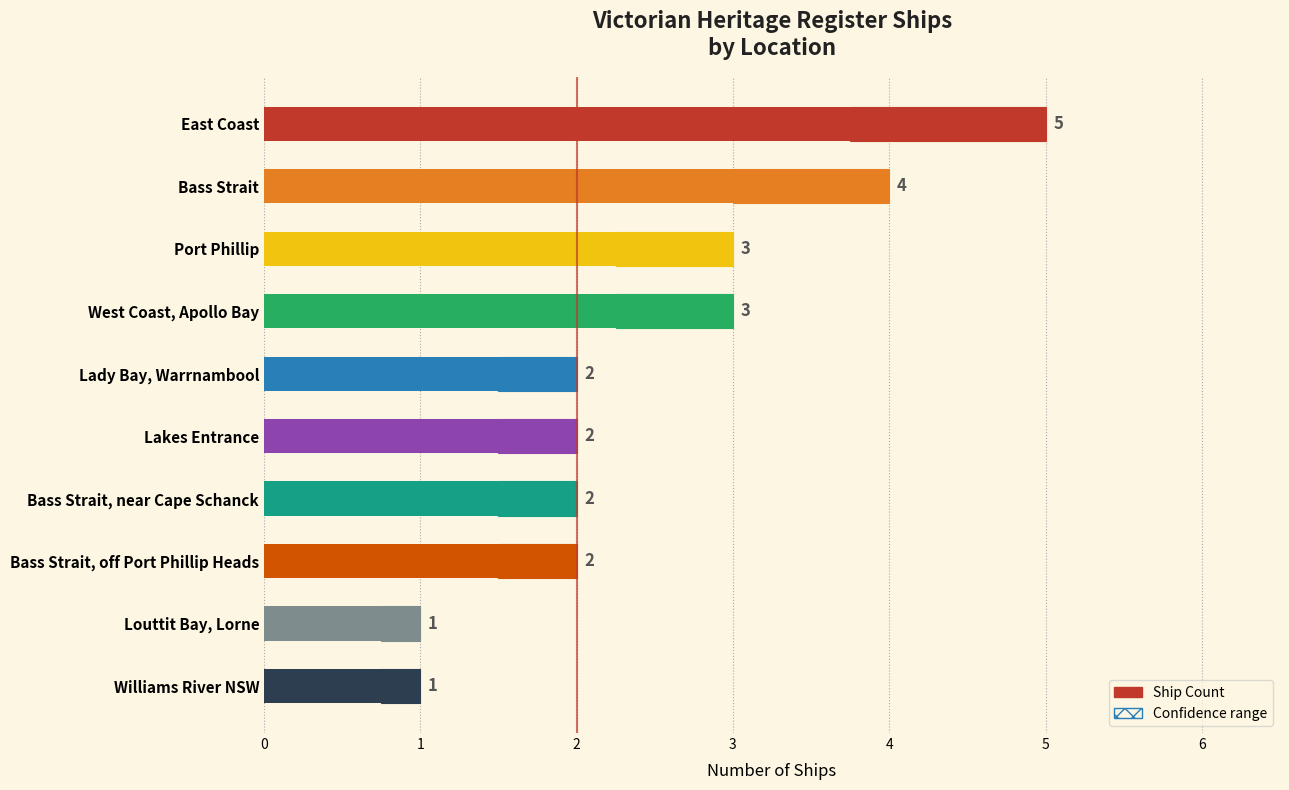

The value at Lady Bay, Warrnambool is 3. True or false?

False